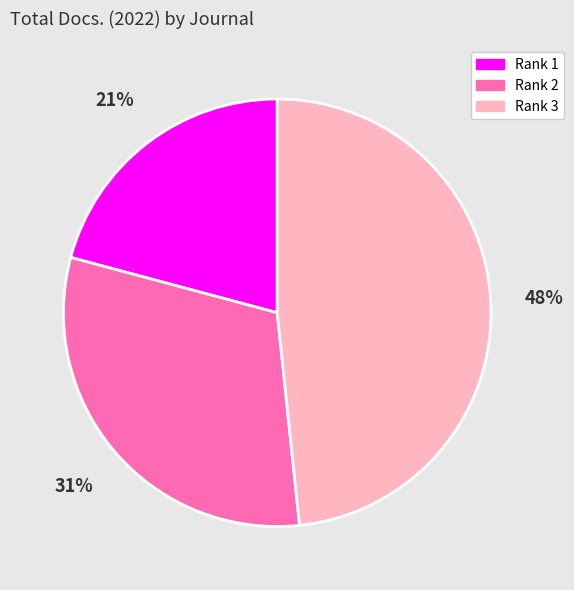

Do Rank 3 and Rank 1 together represent more than half of the pie?

Yes